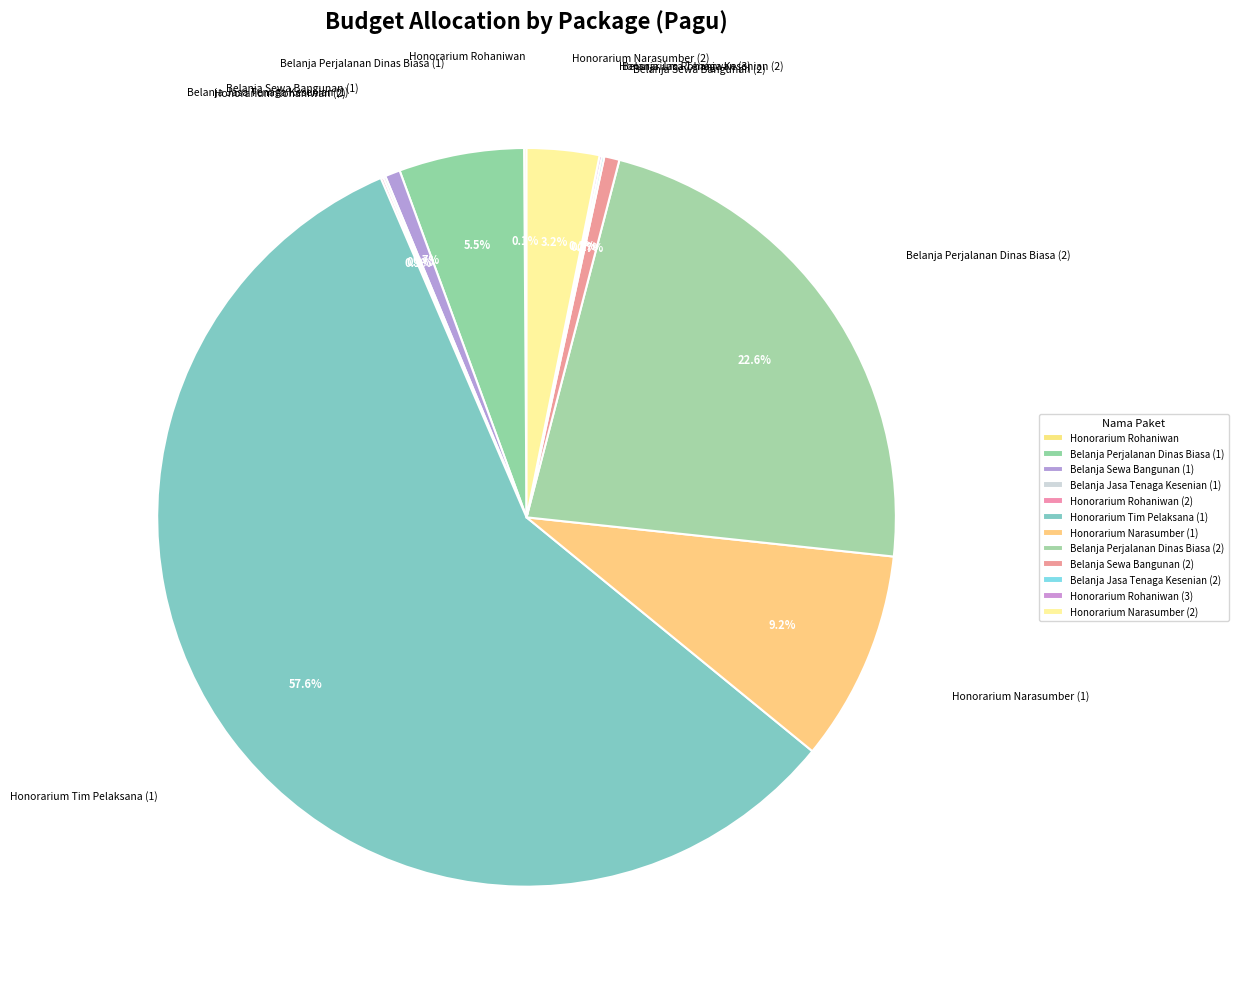

To the nearest percent, what is the average slice percentage?

8%